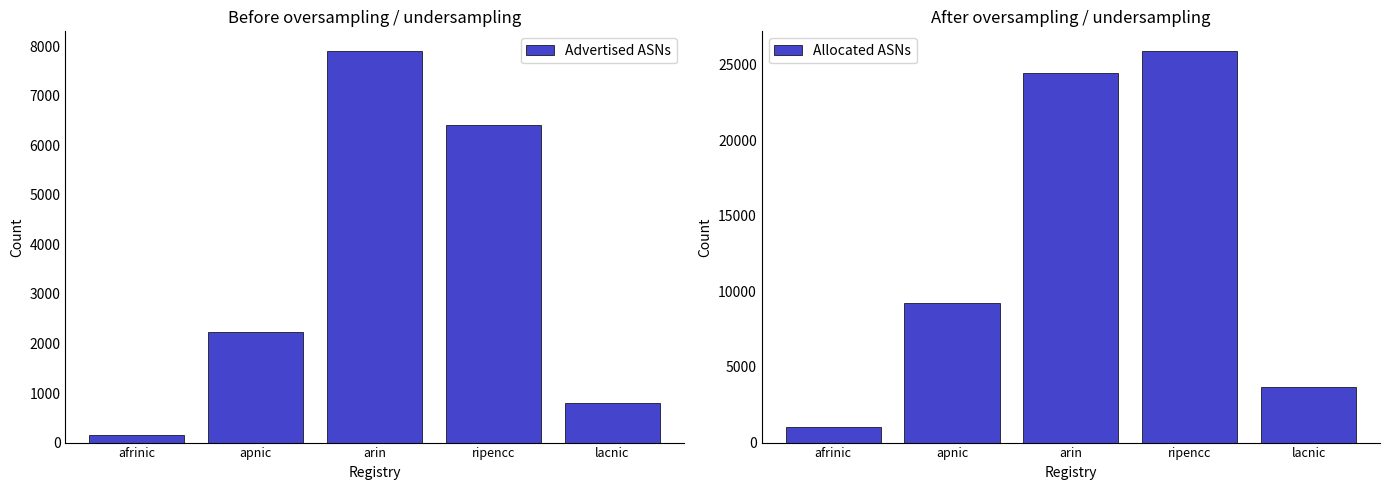

Is it true that Advertised ASNs equals 3326 at ripencc?

False